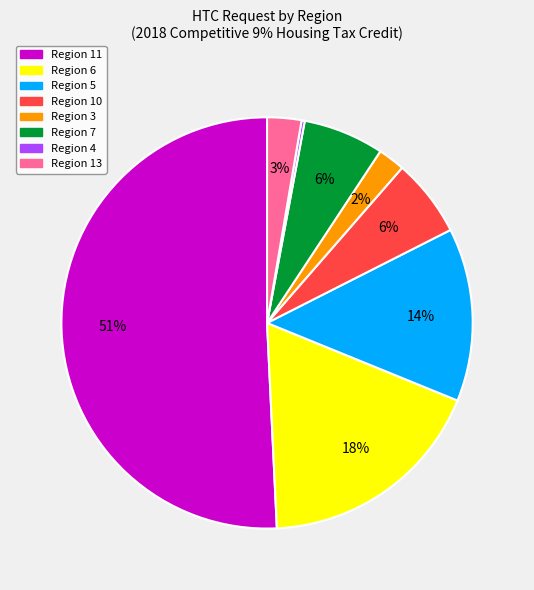

To the nearest percent, what percentage of the pie is Region 11?

51%